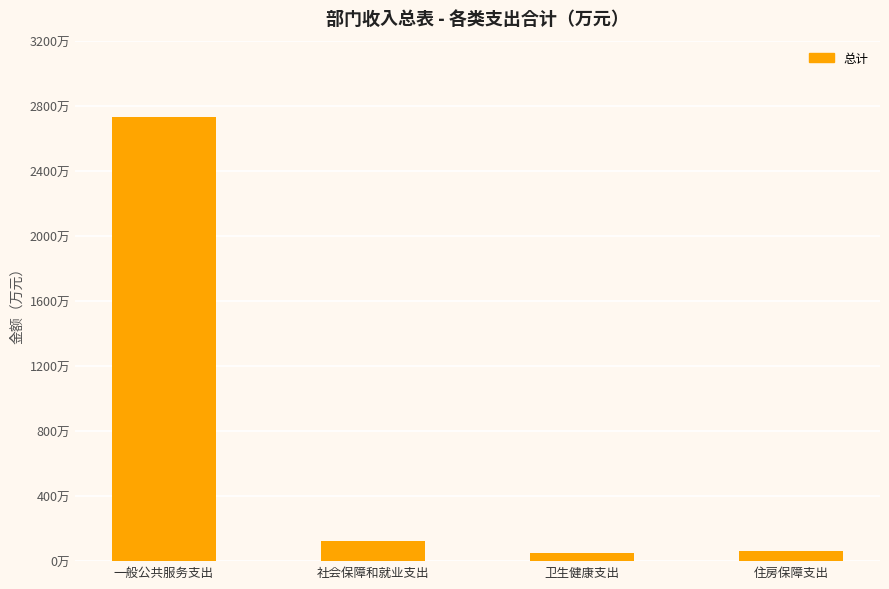

Does the chart contain any negative values?

No